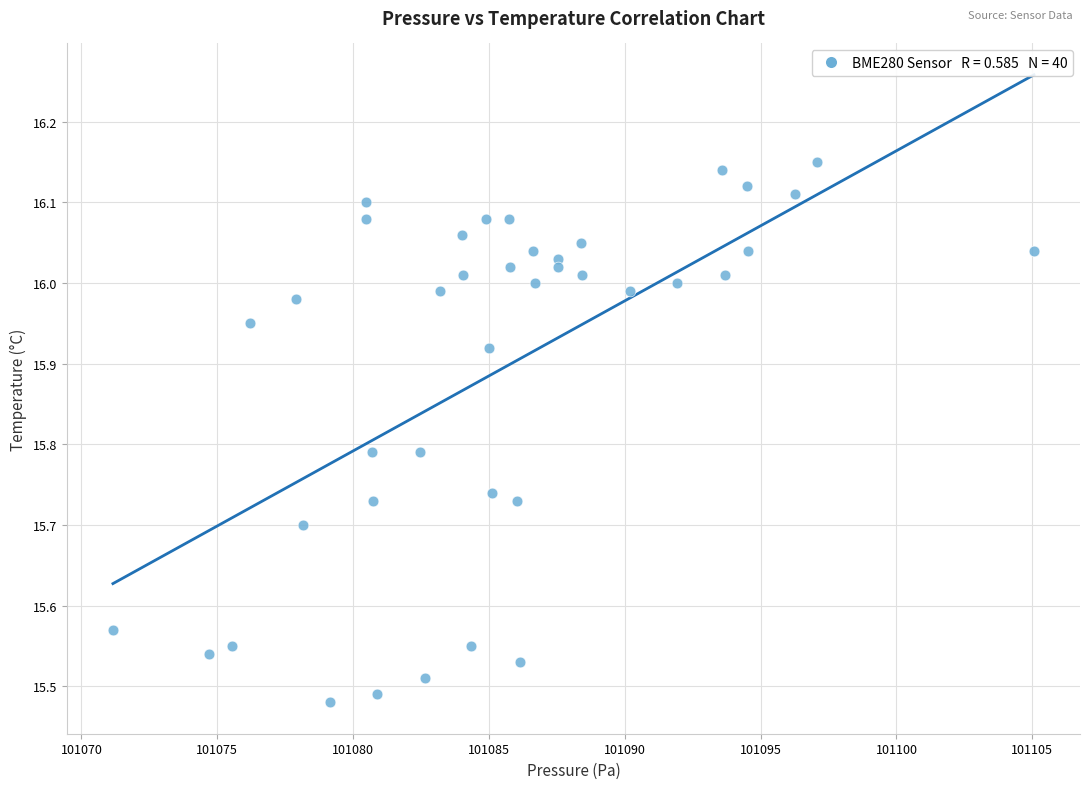

What is the range of X values (max minus min)?

33.9